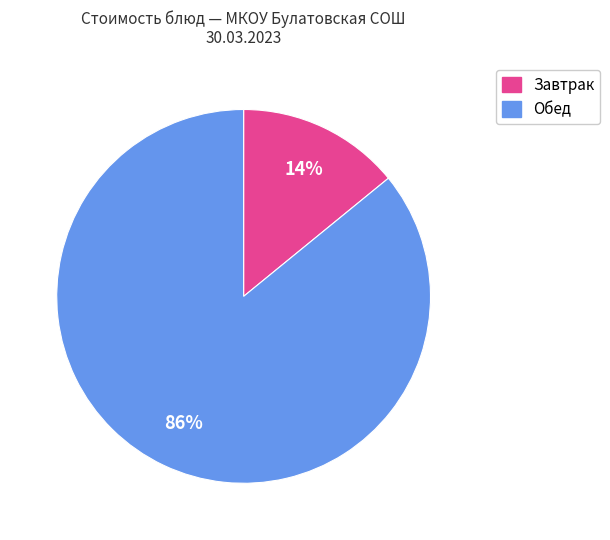

To the nearest percent, what is the difference between the largest and smallest slice percentages?

72%